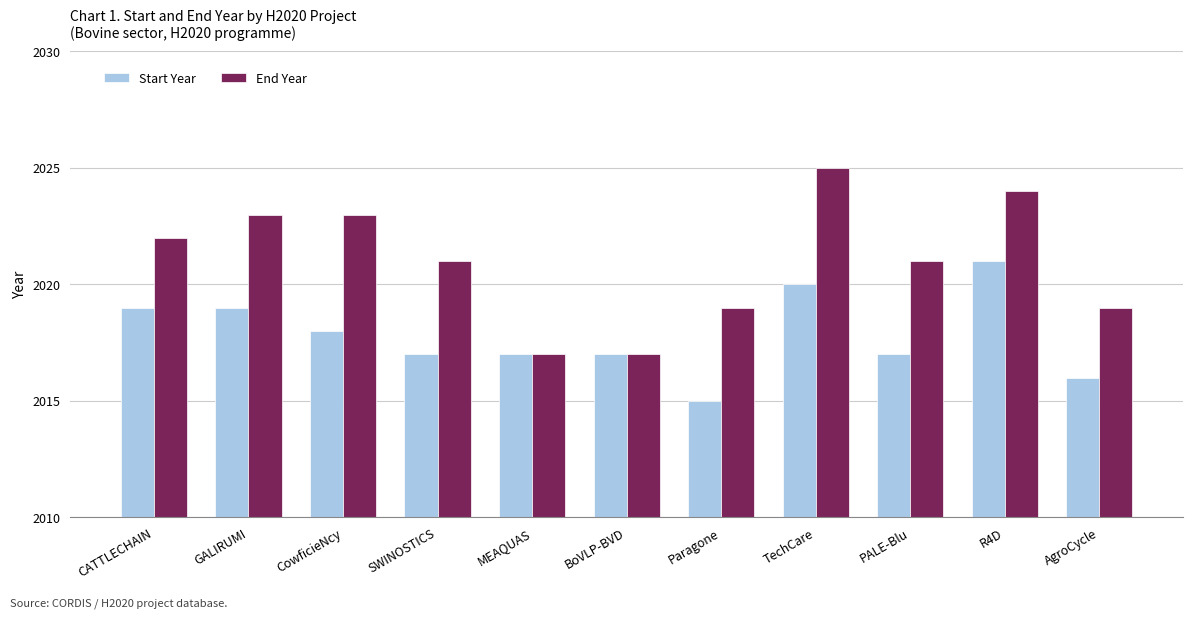

What position from the left is TechCare?

8